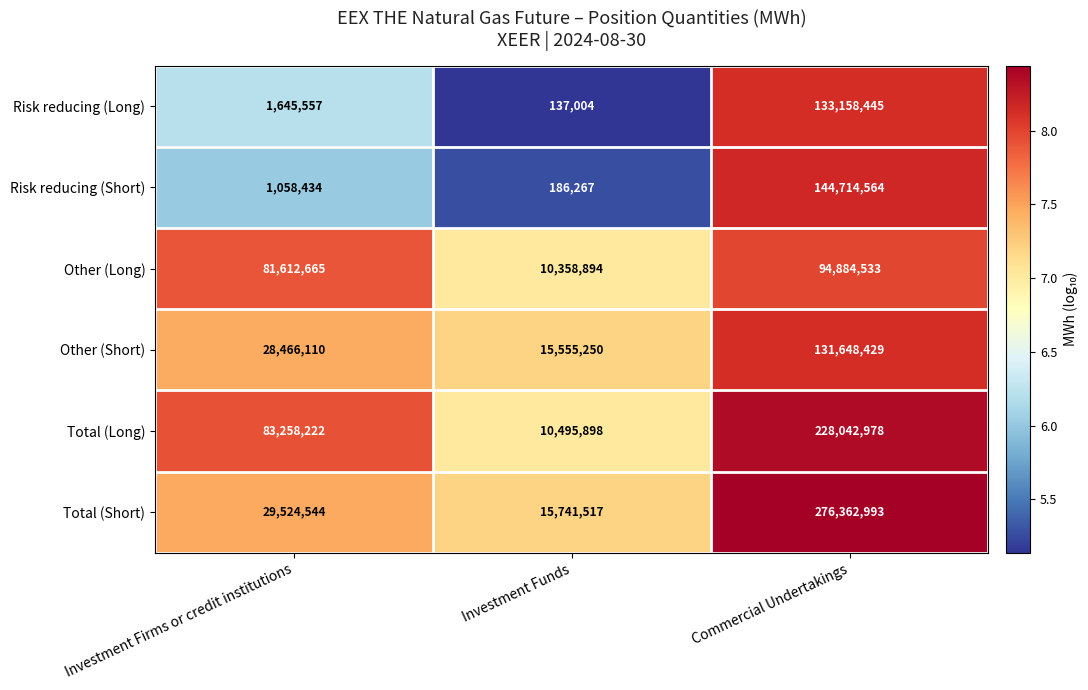

What is the minimum value for Other (Short)?

15555250